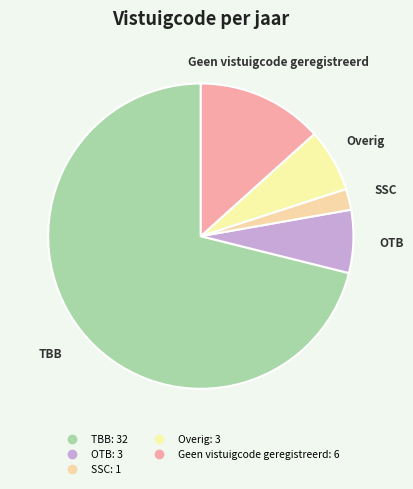

The OTB slice represents 1% of the pie. True or false?

False